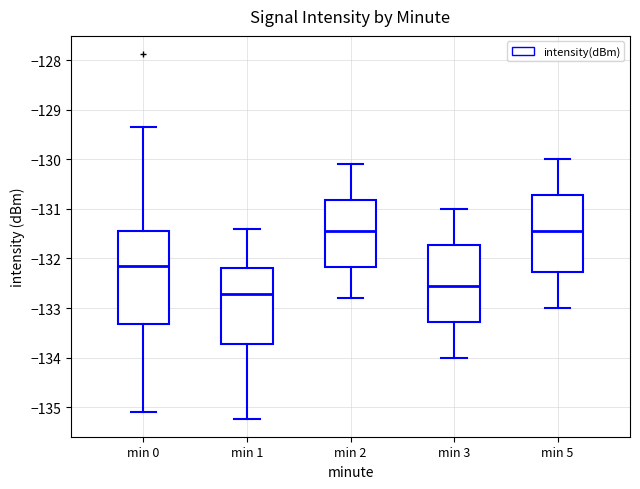

Reading left to right, read every box against the y-axis: the position of its median line, the range the box covers, and the ends of its whiskers. The values are not printed on the chart, so give them approximately, as read against the axis.

min 0: median -132.2, box -133.3 to -131.4, whiskers -135.1 to -129.3
min 1: median -132.7, box -133.7 to -132.2, whiskers -135.2 to -131.4
min 2: median -131.4, box -132.2 to -130.8, whiskers -132.8 to -130.1
min 3: median -132.5, box -133.3 to -131.7, whiskers -134.0 to -131.0
min 5: median -131.4, box -132.3 to -130.7, whiskers -133.0 to -130.0